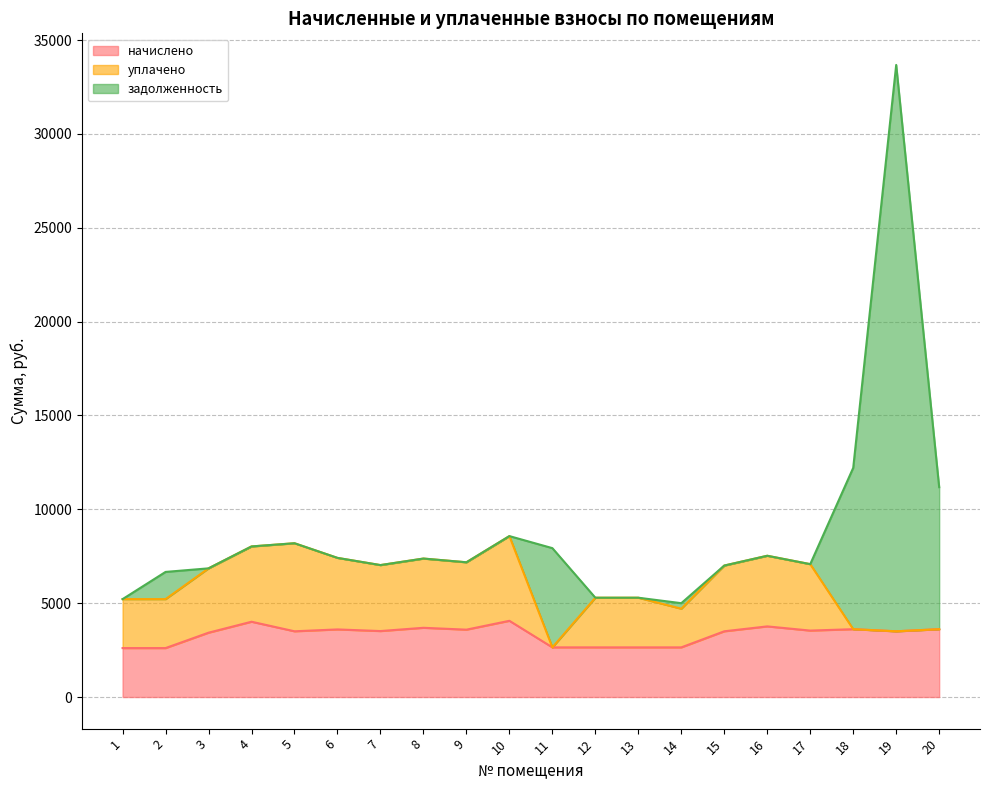

True or false: задолженность has more than 0 interior local peaks.

True